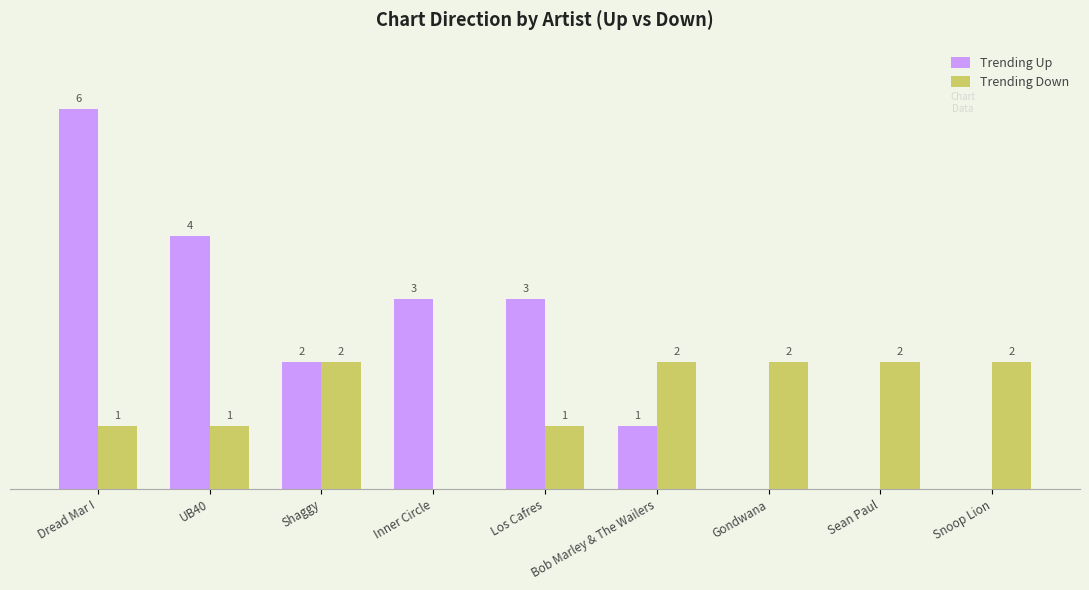

Where does the Trending Up series first go above 2?

Dread Mar I